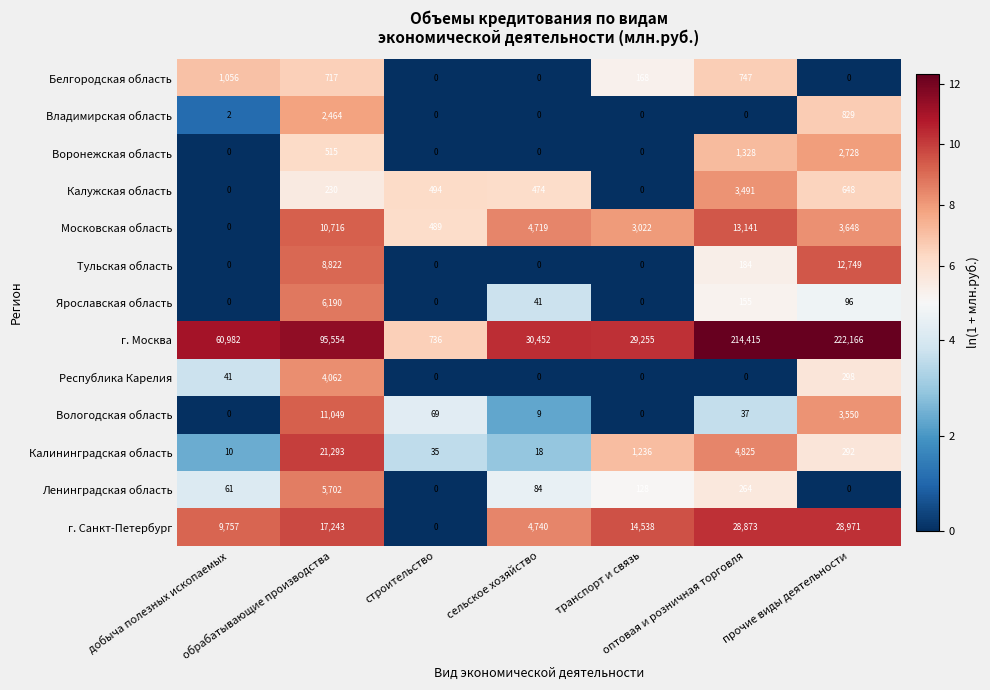

Which series has the largest total across all categories?

г. Москва